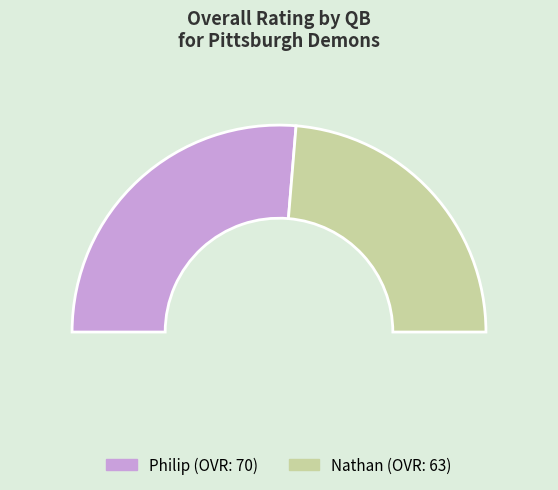

How much of the chart is everything except Nathan?

52.6%